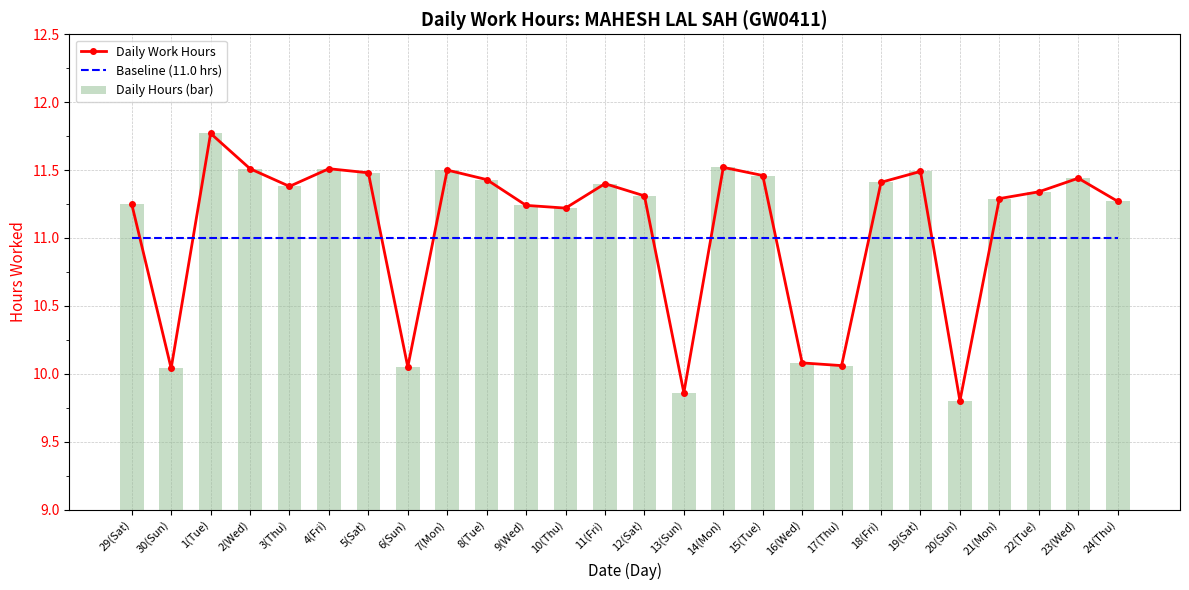

What position from the right is 8(Tue)?

17